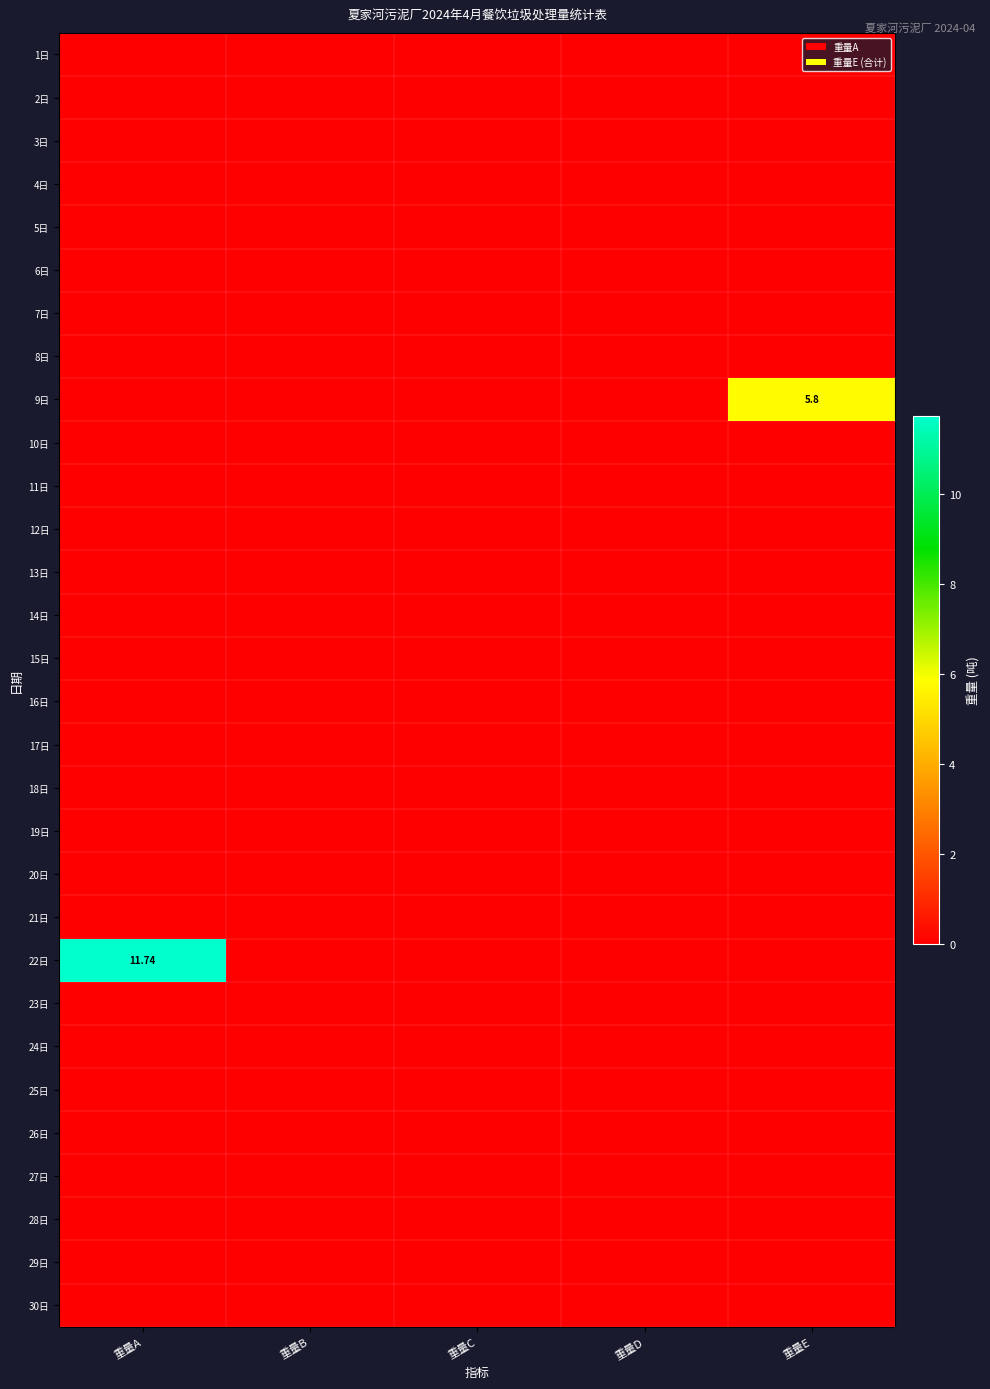

What is the maximum value shown in the chart?

11.7